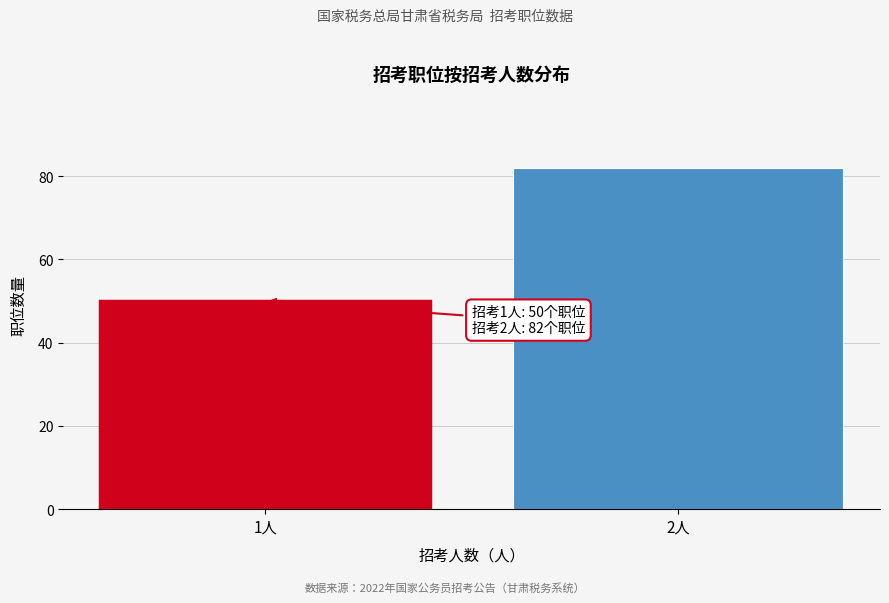

Reading right to left, what are all the values shown in this chart?

82	50